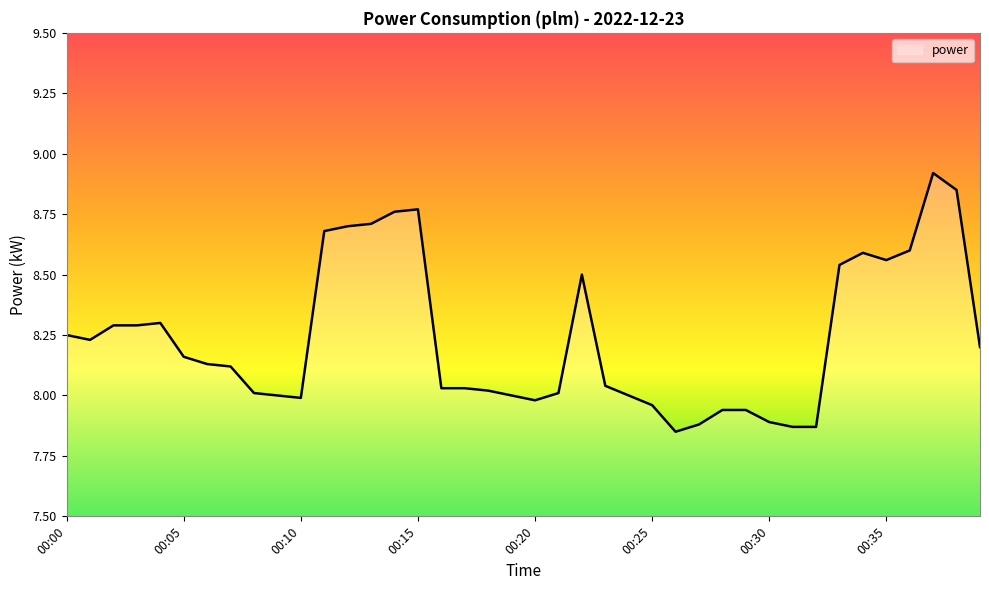

What is the difference between the maximum and minimum values?

1.1